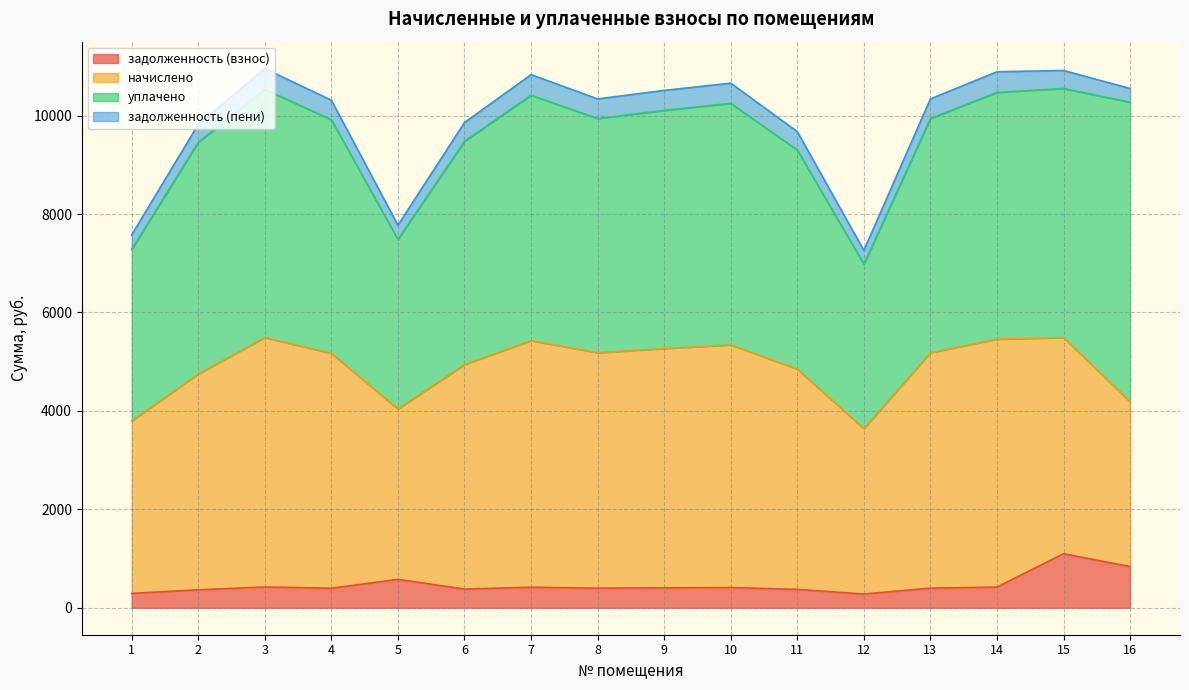

Which category has the lowest value in the задолженность (взнос) series?

12